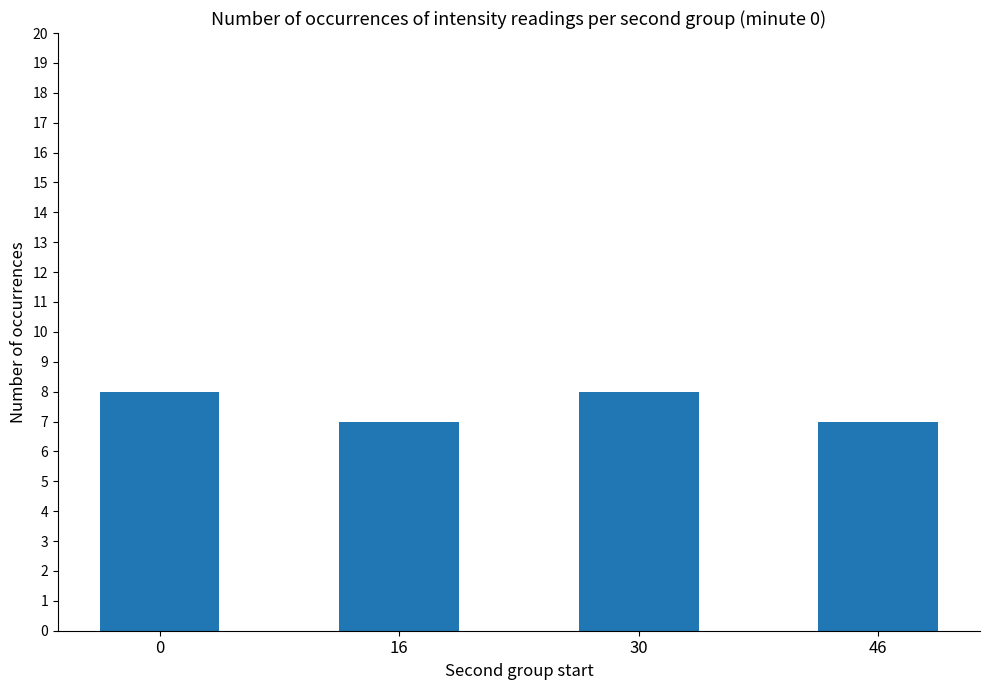

Are the bars horizontal?

No